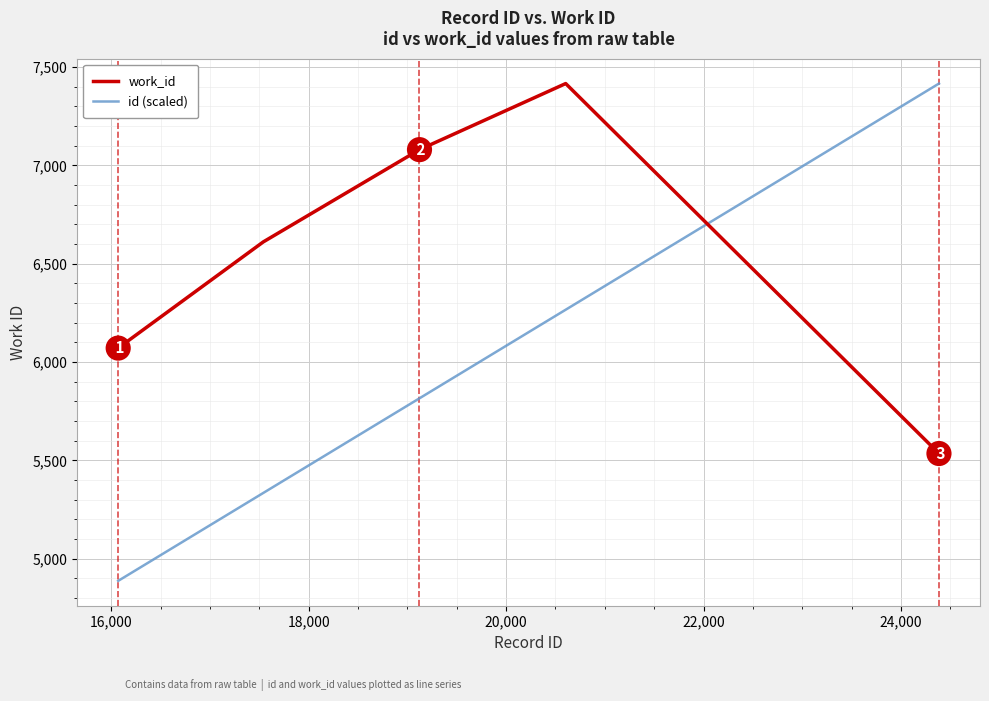

Rank the series by their average value, from lowest to highest.

id (scaled), work_id